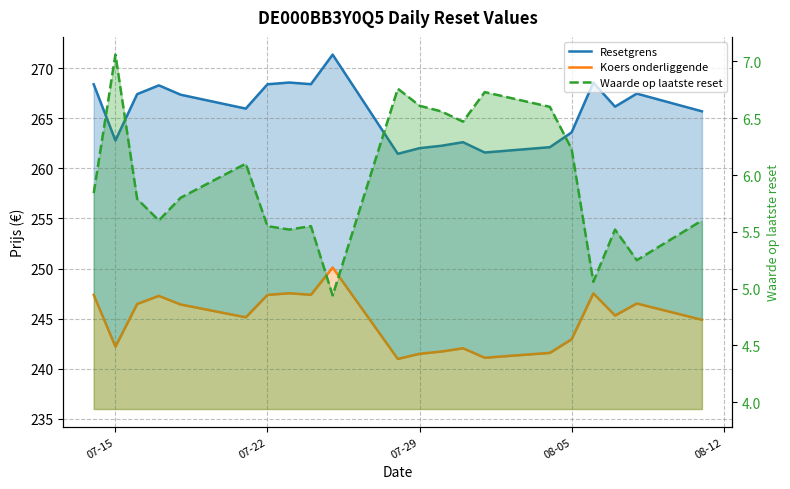

What is the value of the Resetgrens point at the 16th from the left?

262.1